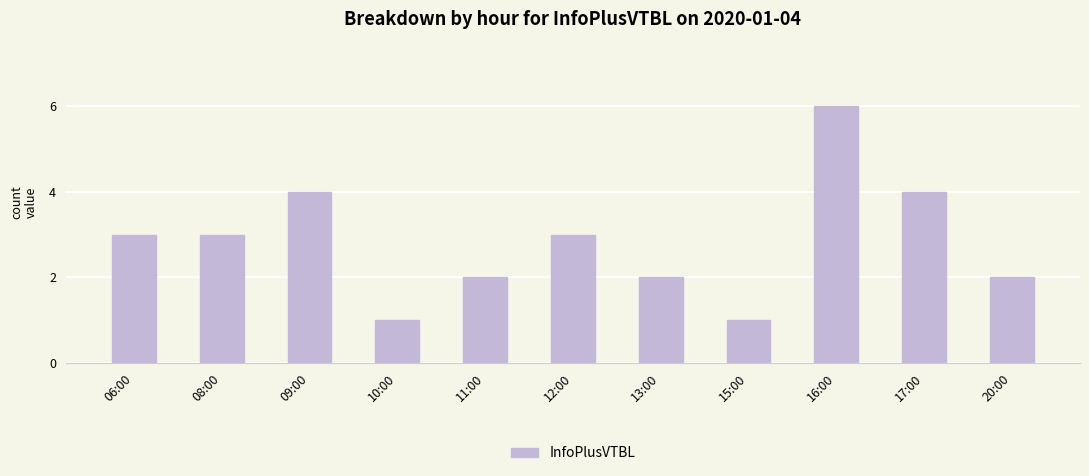

Read the value at 13:00.

2